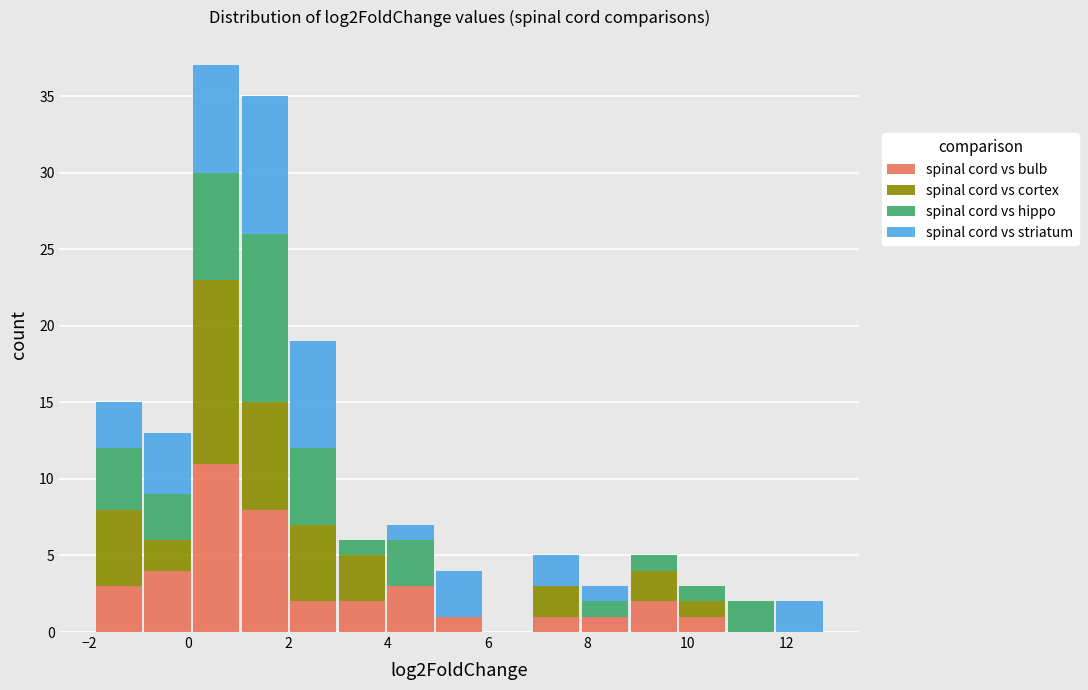

Reading left to right, list every stacked bar in this chart as the range it spans on the x-axis followed by its total height. Neither the bar edges nor the heights are printed on the chart, so give them approximately, as read against the axes.

-1.8 to -1.0: 15
-1.0 to 0.0: 13
0.0 to 1.0: 37
1.0 to 2.0: 35
2.0 to 3.0: 19
3.0 to 4.0: 6
4.0 to 5.0: 7
5.0 to 6.0: 4
6.0 to 6.8: 0
6.8 to 7.8: 5
7.8 to 8.8: 3
8.8 to 9.8: 5
9.8 to 10.8: 3
10.8 to 11.8: 2
11.8 to 12.8: 2